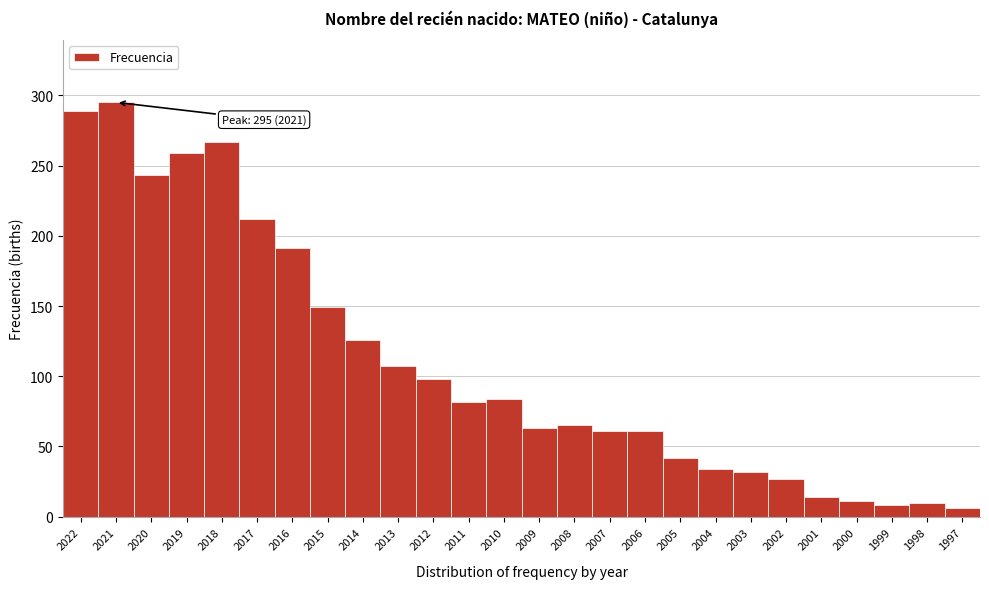

What is the ratio of the value at 2017 to the value at 2007?

3.5